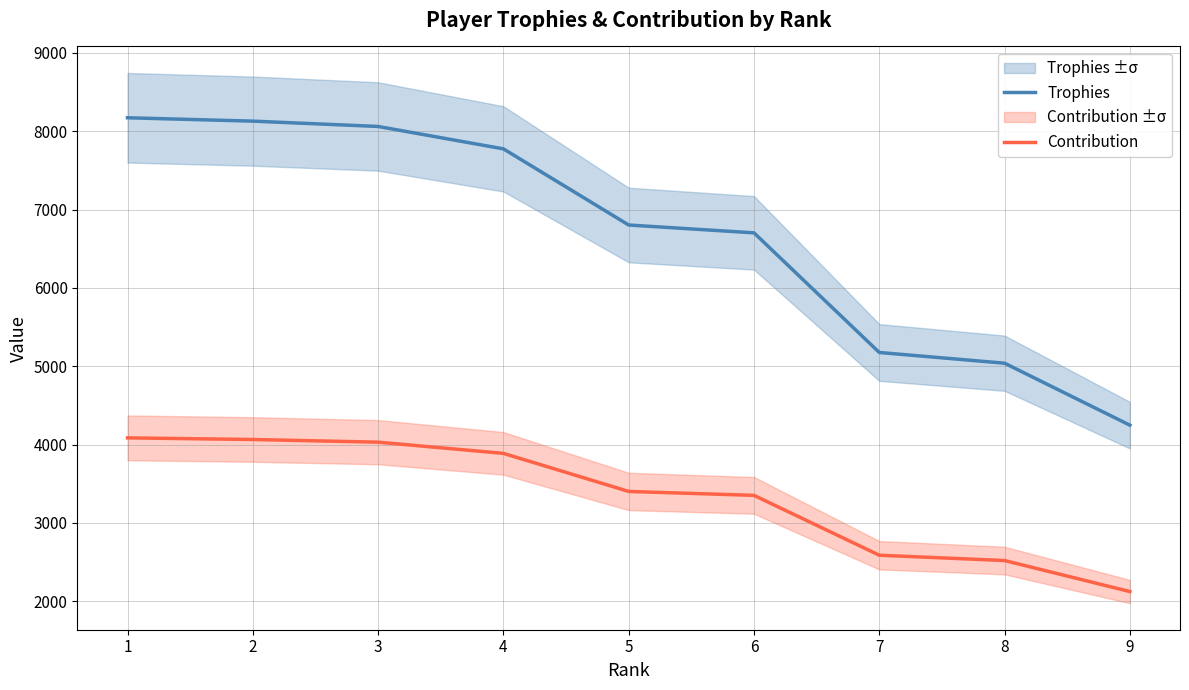

True or false: Contribution and Trophies cross at least once.

False